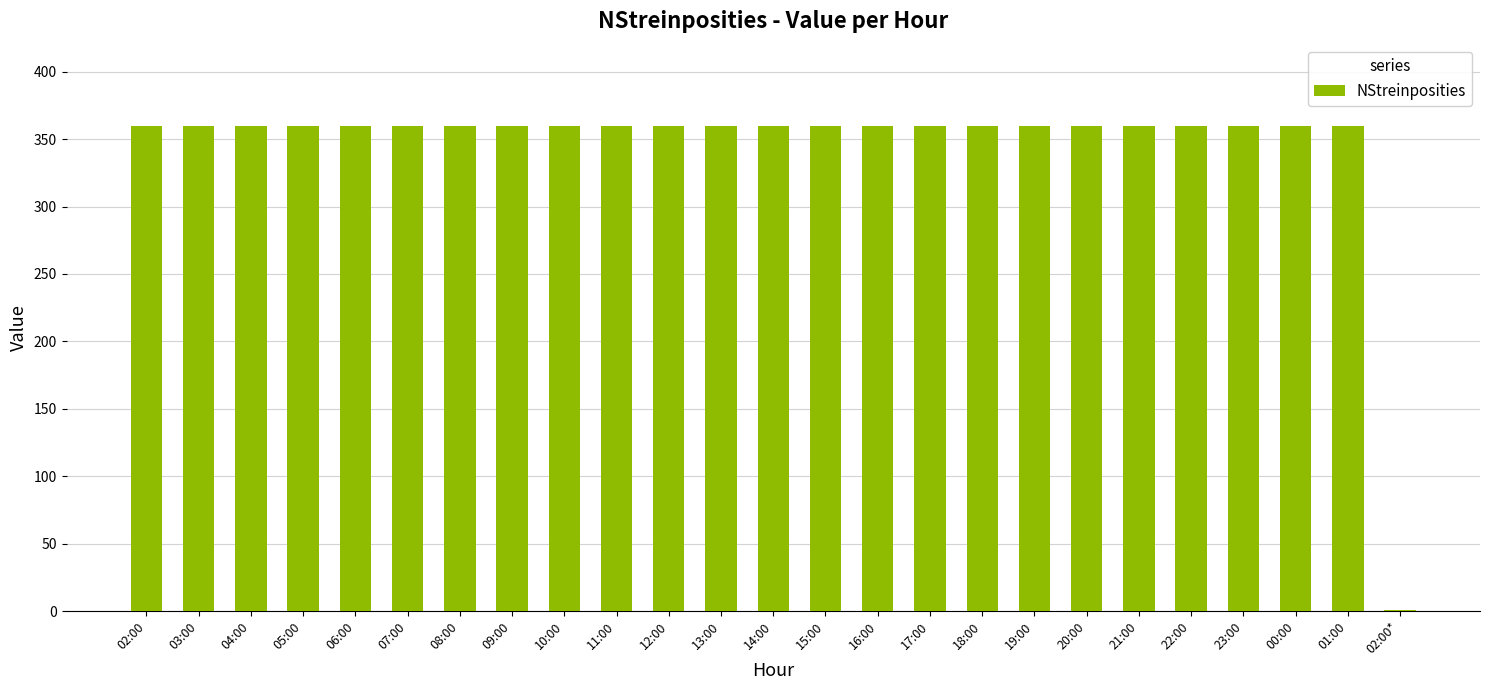

What is the sum of the values at 05:00 and 01:00?

720